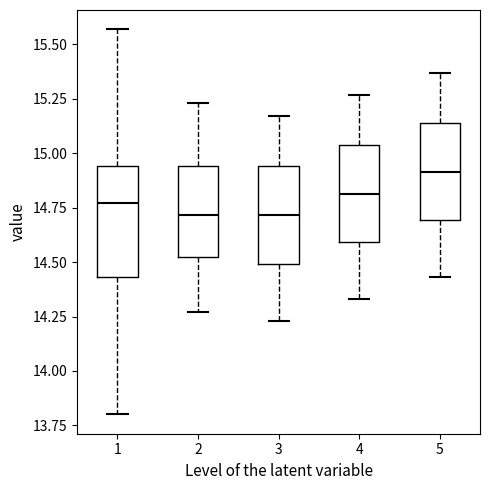

Reading left to right, transcribe this box plot: for each box, give where its median line is, the range the box spans, and where its two whiskers end, as read against the y-axis. The values are not printed on the chart, so give them approximately, as read against the axis.

1: median 14.75, box 14.45 to 14.95, whiskers 13.80 to 15.55
2: median 14.70, box 14.50 to 14.95, whiskers 14.25 to 15.25
3: median 14.70, box 14.50 to 14.95, whiskers 14.25 to 15.15
4: median 14.80, box 14.60 to 15.05, whiskers 14.35 to 15.25
5: median 14.90, box 14.70 to 15.15, whiskers 14.45 to 15.35